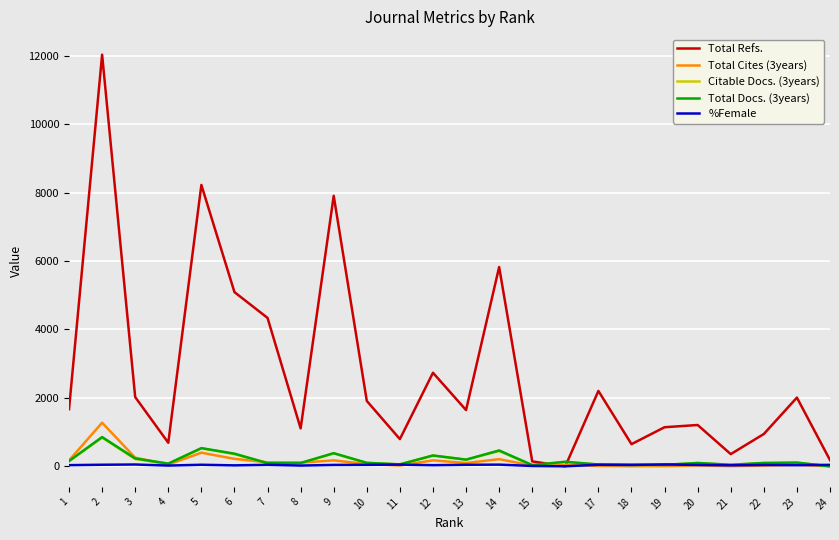

The Citable Docs. (3years) series shows 91.0 at 7. True or false?

True